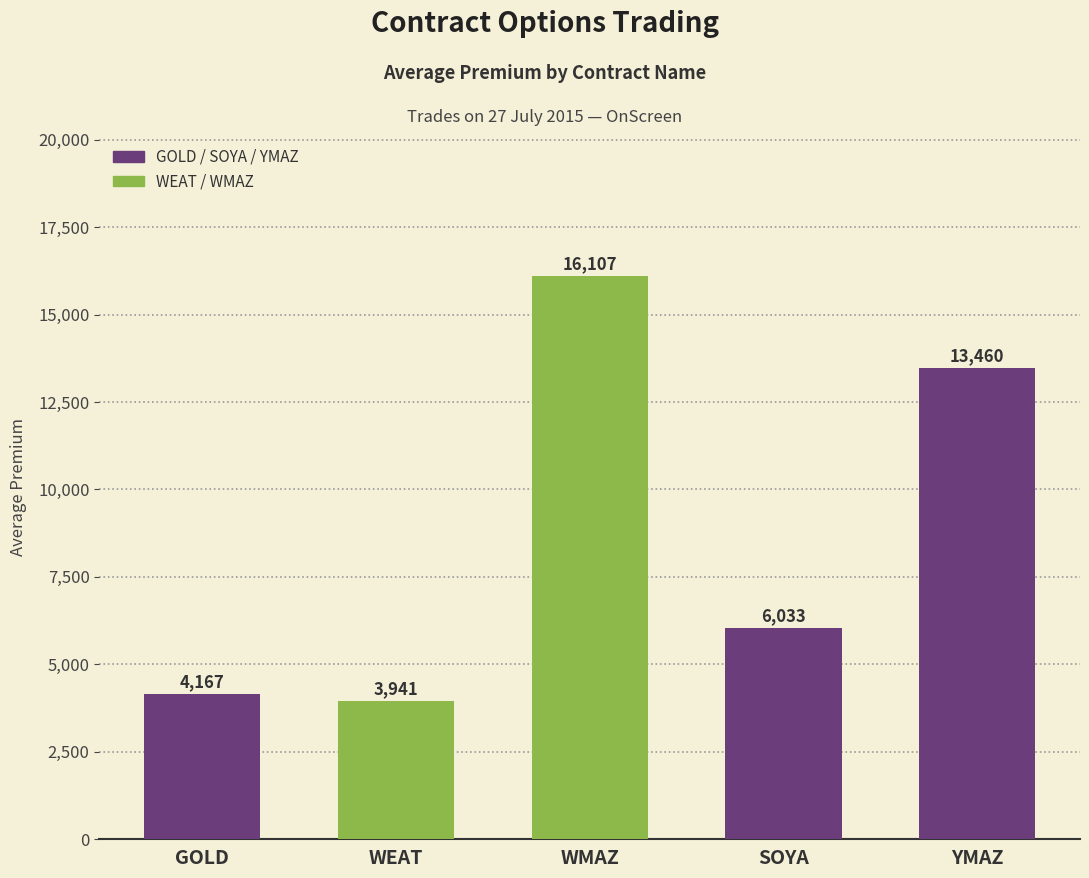

Rank the categories by value from lowest to highest.

WEAT, GOLD, SOYA, YMAZ, WMAZ